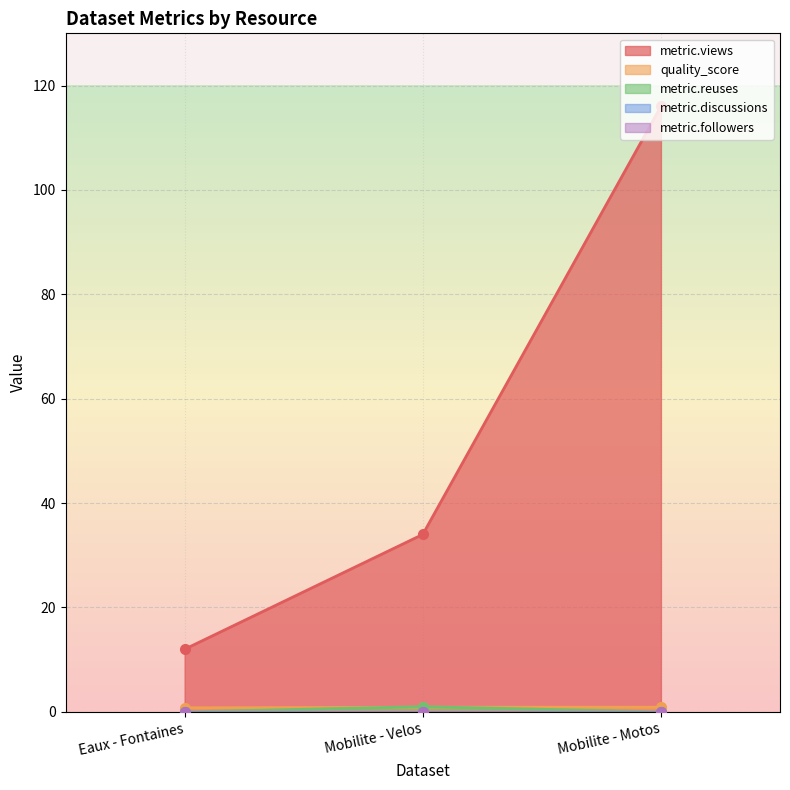

What is the total value across all series at Mobilite - Velos?

35.9